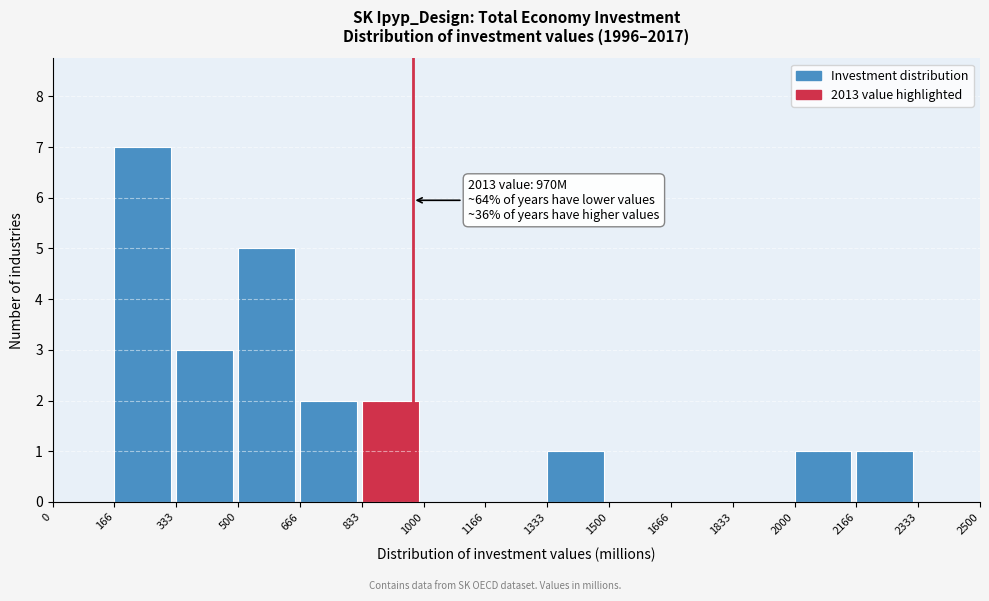

Over which range of the x-axis is the bar tallest?

166 to 333